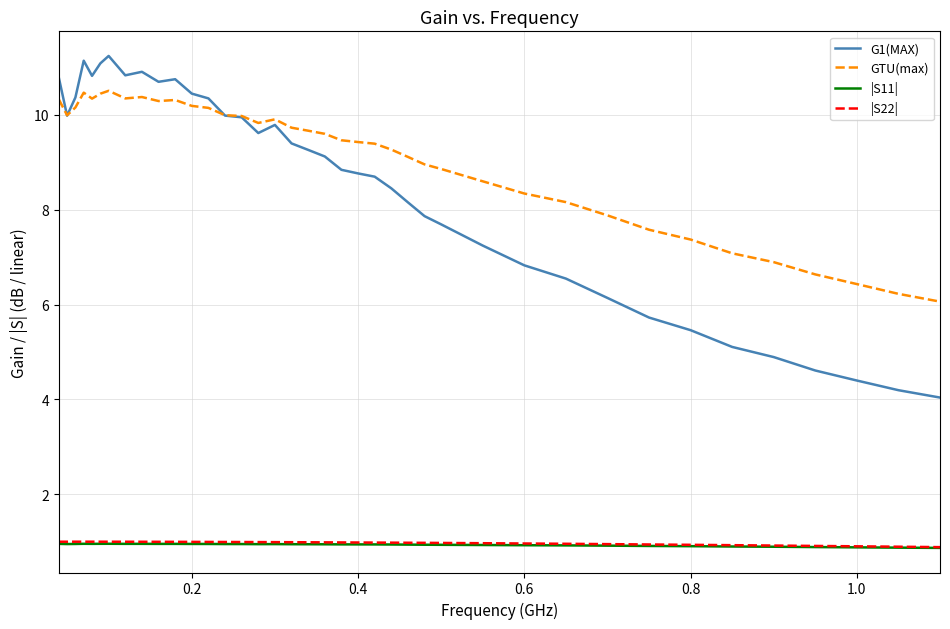

What is the greatest value displayed?

11.2